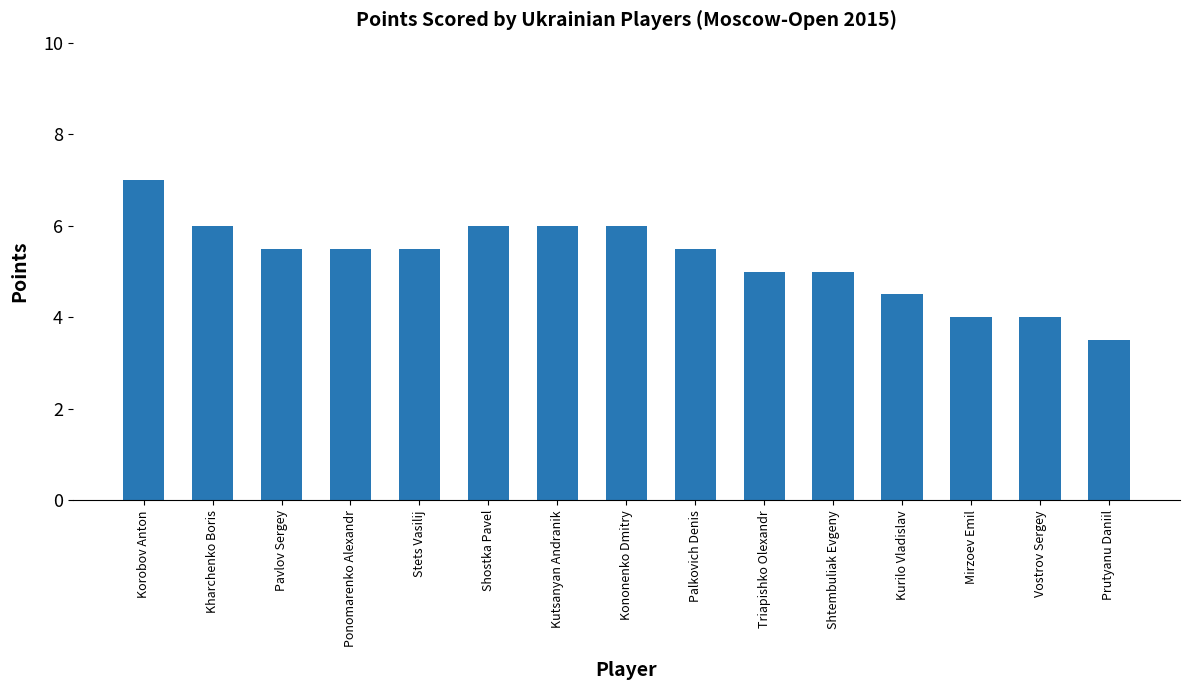

What is the sum of all values?

79.0